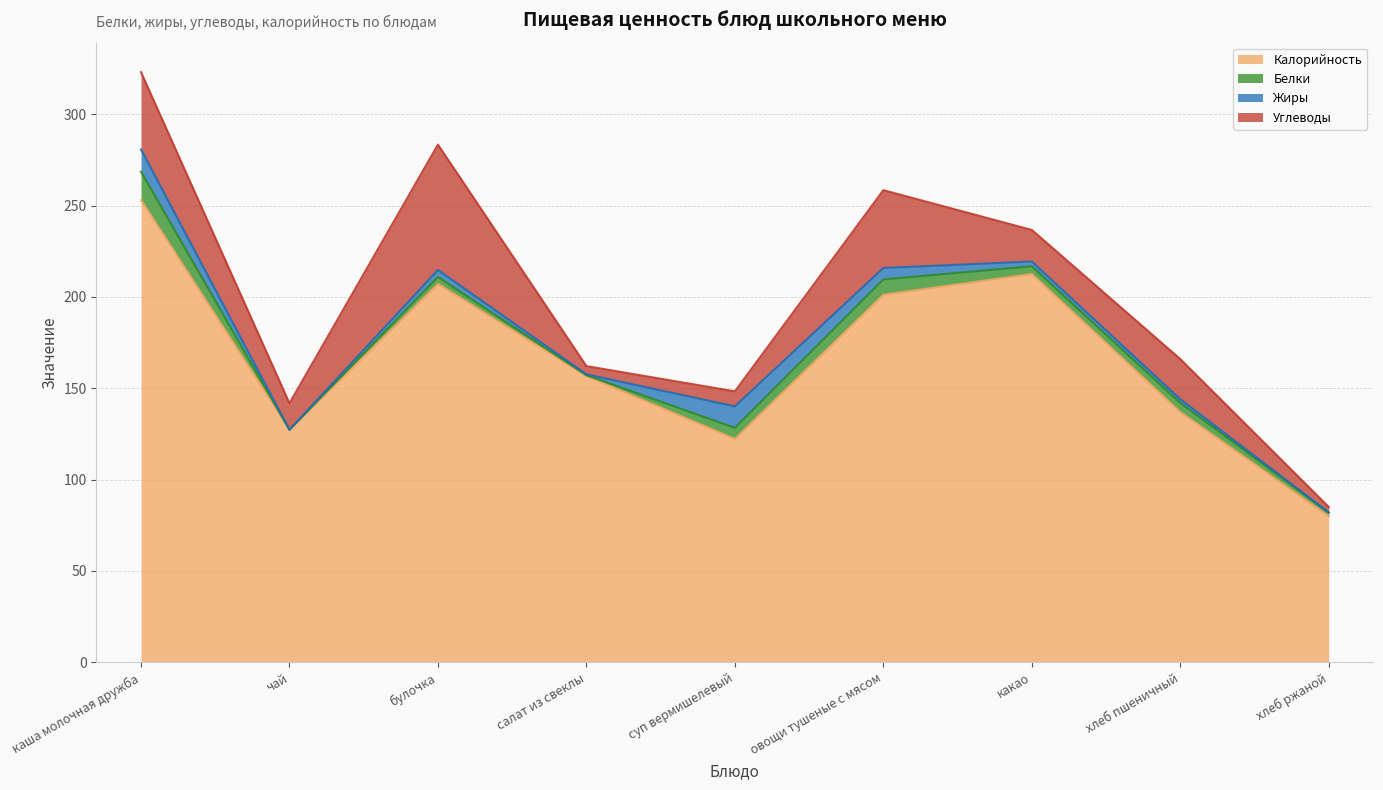

At which category is the sum across all series the highest?

каша молочная дружба